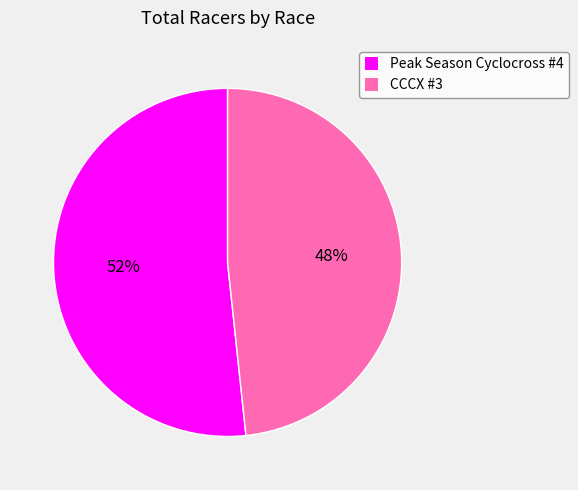

Does any single category account for the majority?

Yes